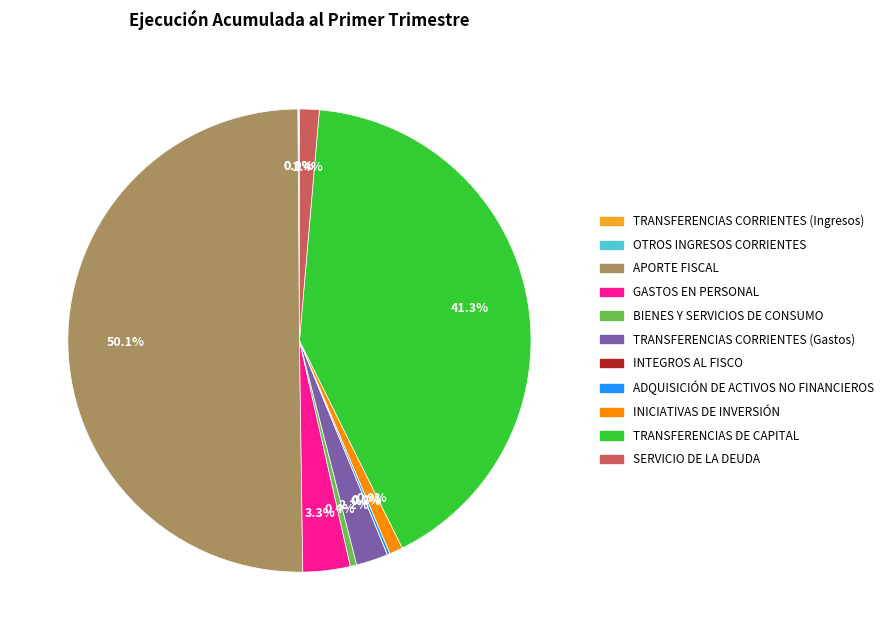

Which category has the biggest portion of the pie?

APORTE FISCAL